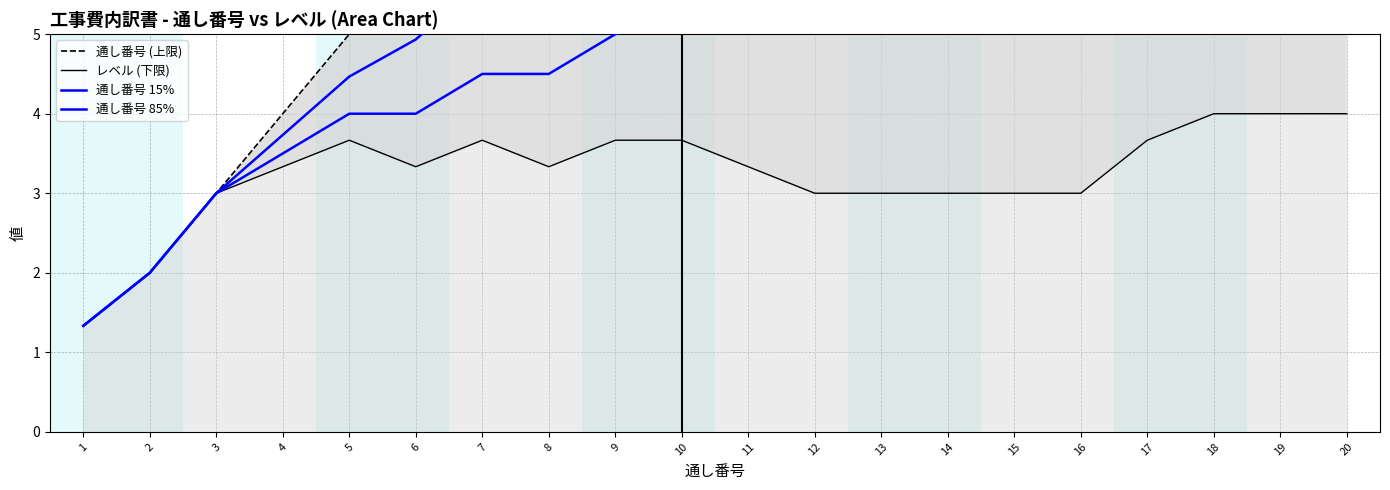

At how many categories does at least one series exceed 9?

11